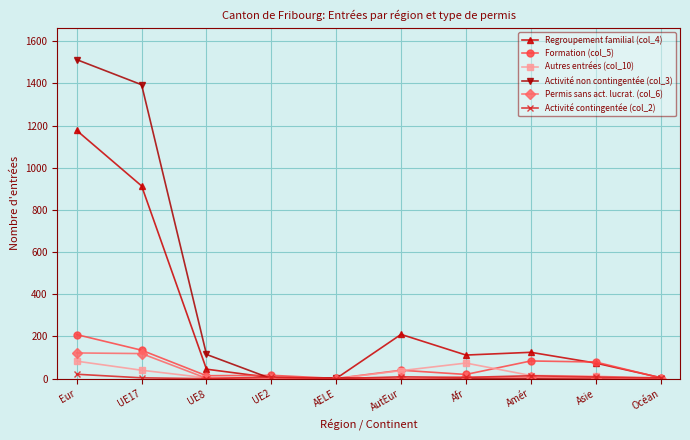

What is the highest value of the Formation (col_5) series?

209